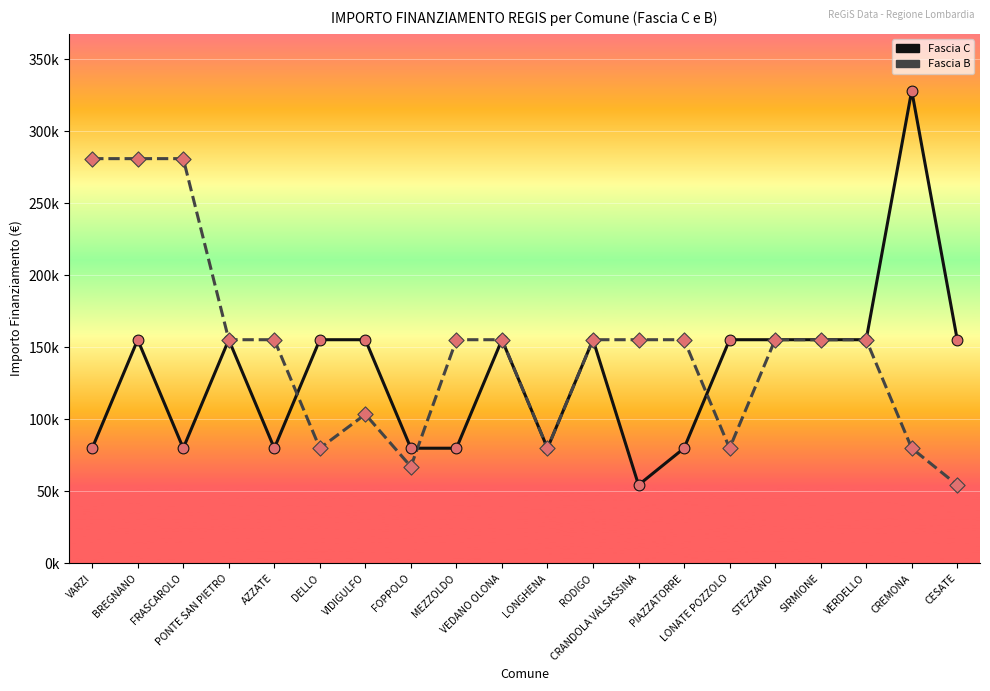

What is the total value across all series at SIRMIONE?

310468